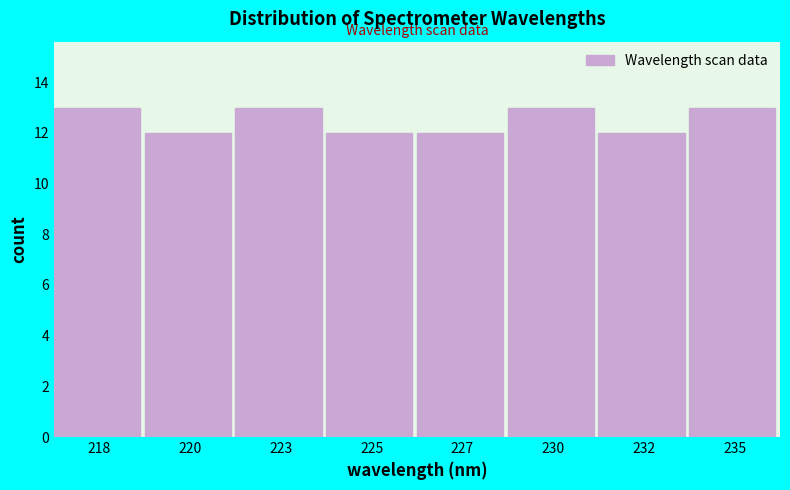

Reading right to left, transcribe all the data shown in this chart.

13	12	13	12	12	13	12	13